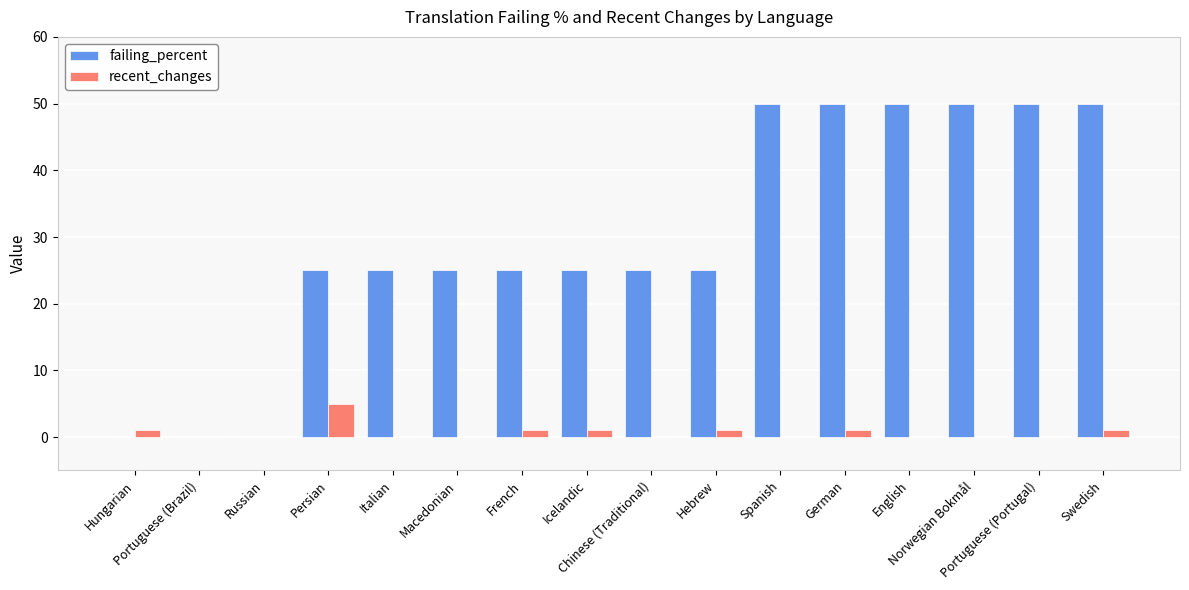

Reading left to right, what are all the values shown in this chart?

failing_percent: Hungarian=0	Portuguese (Brazil)=0	Russian=0	Persian=25	Italian=25	Macedonian=25	French=25	Icelandic=25	Chinese (Traditional)=25	Hebrew=25	Spanish=50	German=50	English=50	Norwegian Bokmål=50	Portuguese (Portugal)=50	Swedish=50
recent_changes: Hungarian=1	Portuguese (Brazil)=0	Russian=0	Persian=5	Italian=0	Macedonian=0	French=1	Icelandic=1	Chinese (Traditional)=0	Hebrew=1	Spanish=0	German=1	English=0	Norwegian Bokmål=0	Portuguese (Portugal)=0	Swedish=1